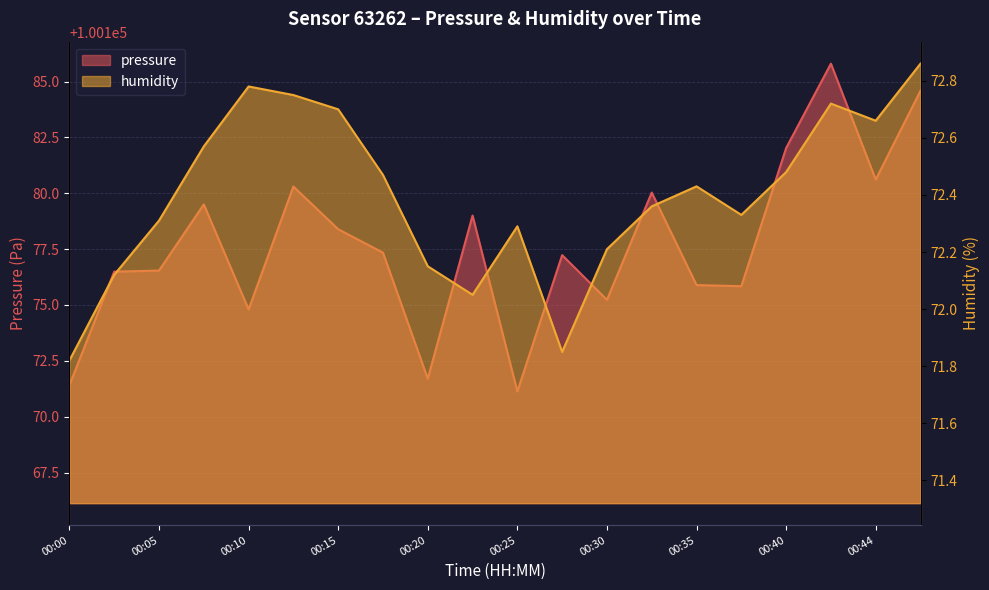

True or false: pressure and humidity intersect in this chart.

False